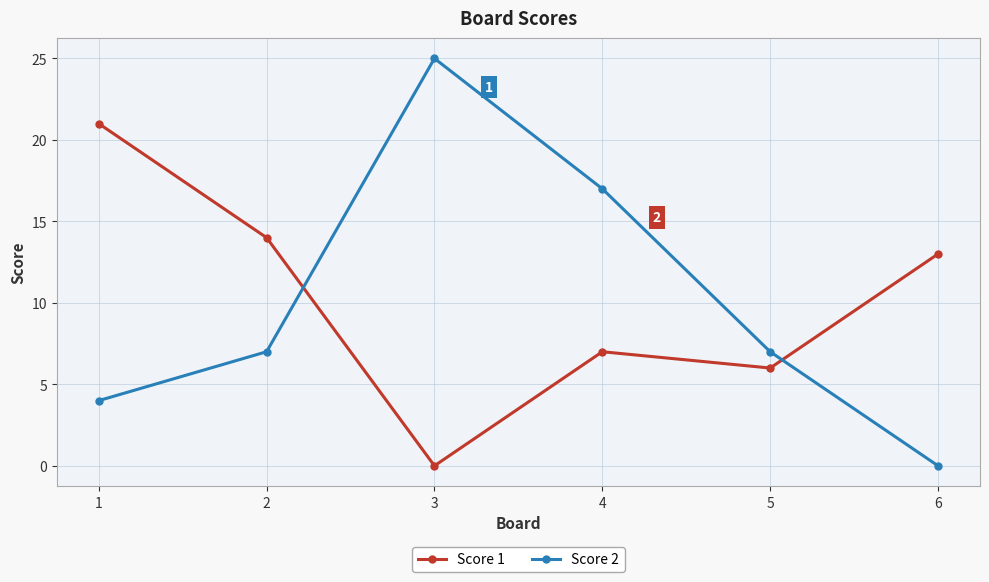

How many data points does each series have?

6